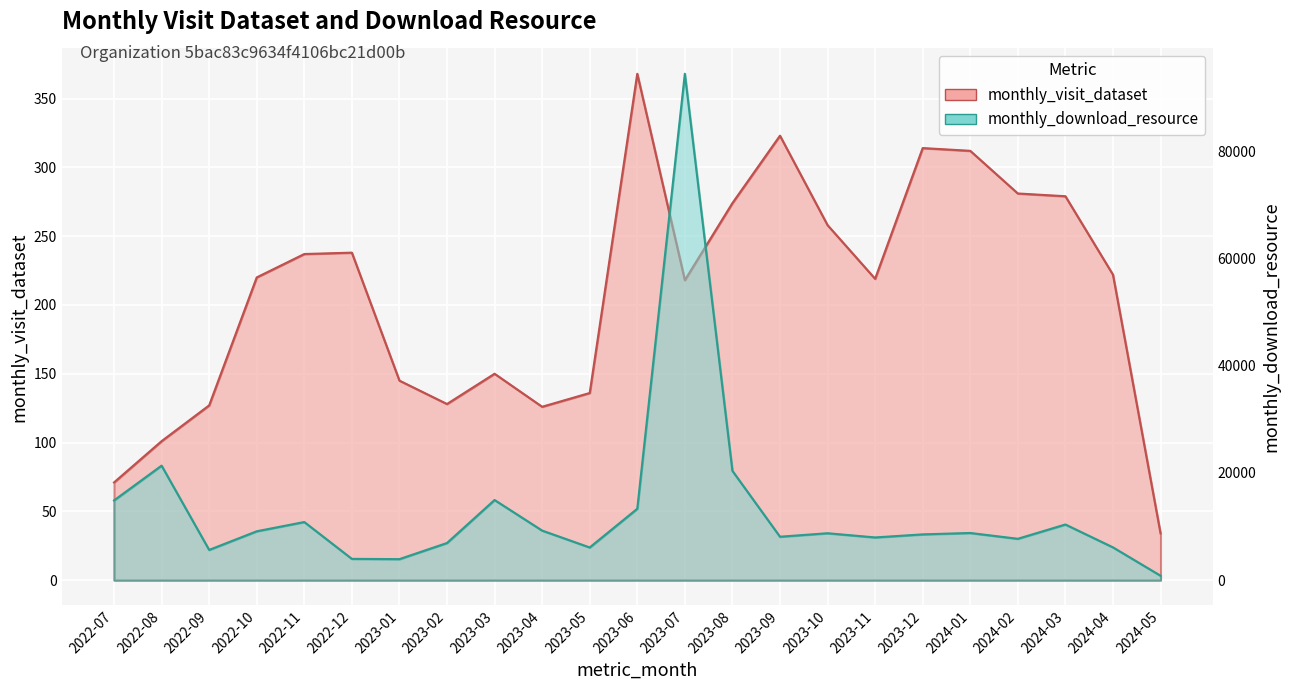

Rank the series by their average value, from lowest to highest.

monthly_visit_dataset, monthly_download_resource